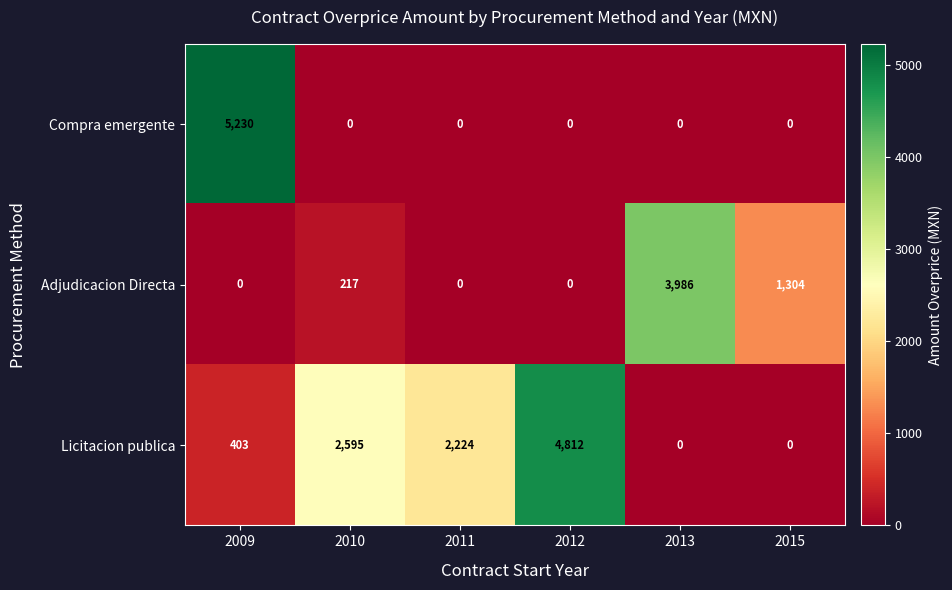

At which category is the sum across all series the highest?

2009